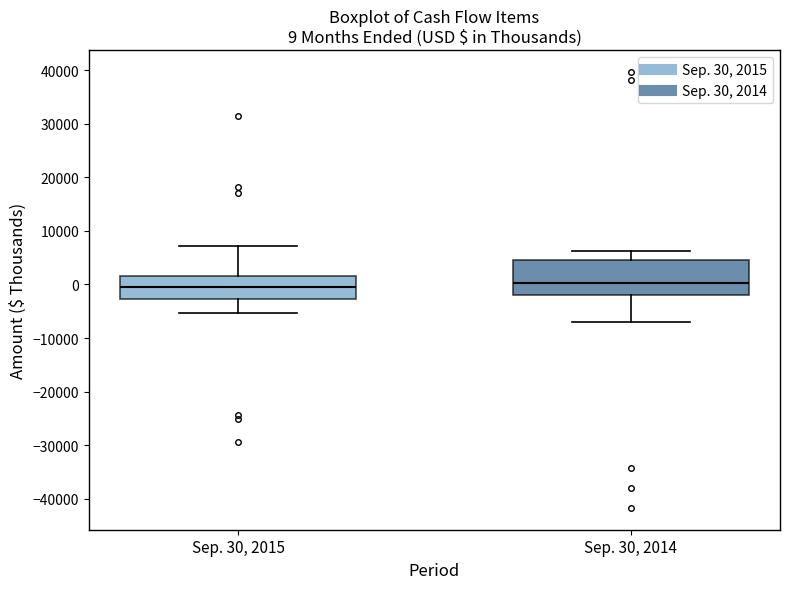

Which box is the tallest, from its lower edge to its upper edge?

Sep. 30, 2014